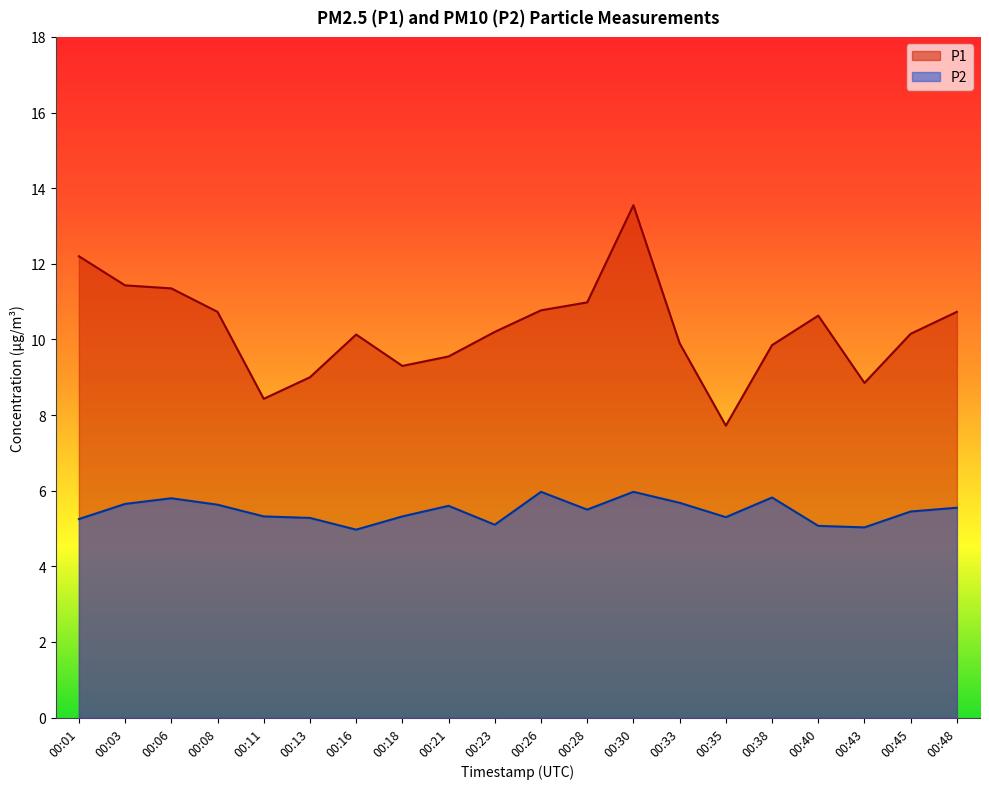

List the labels in order of P1 value, largest first.

00:30, 00:01, 00:03, 00:06, 00:28, 00:26, 00:08, 00:48, 00:40, 00:23, 00:45, 00:16, 00:33, 00:38, 00:21, 00:18, 00:13, 00:43, 00:11, 00:35